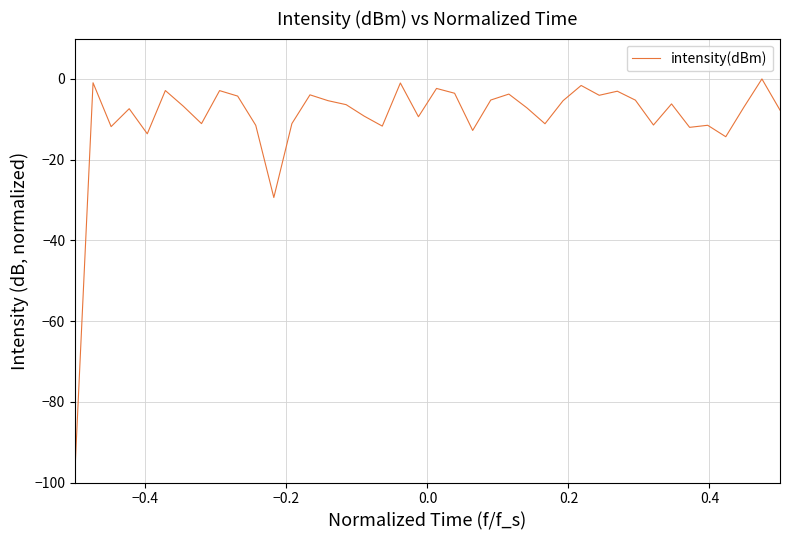

What is the minimum value shown in the chart?

-97.0